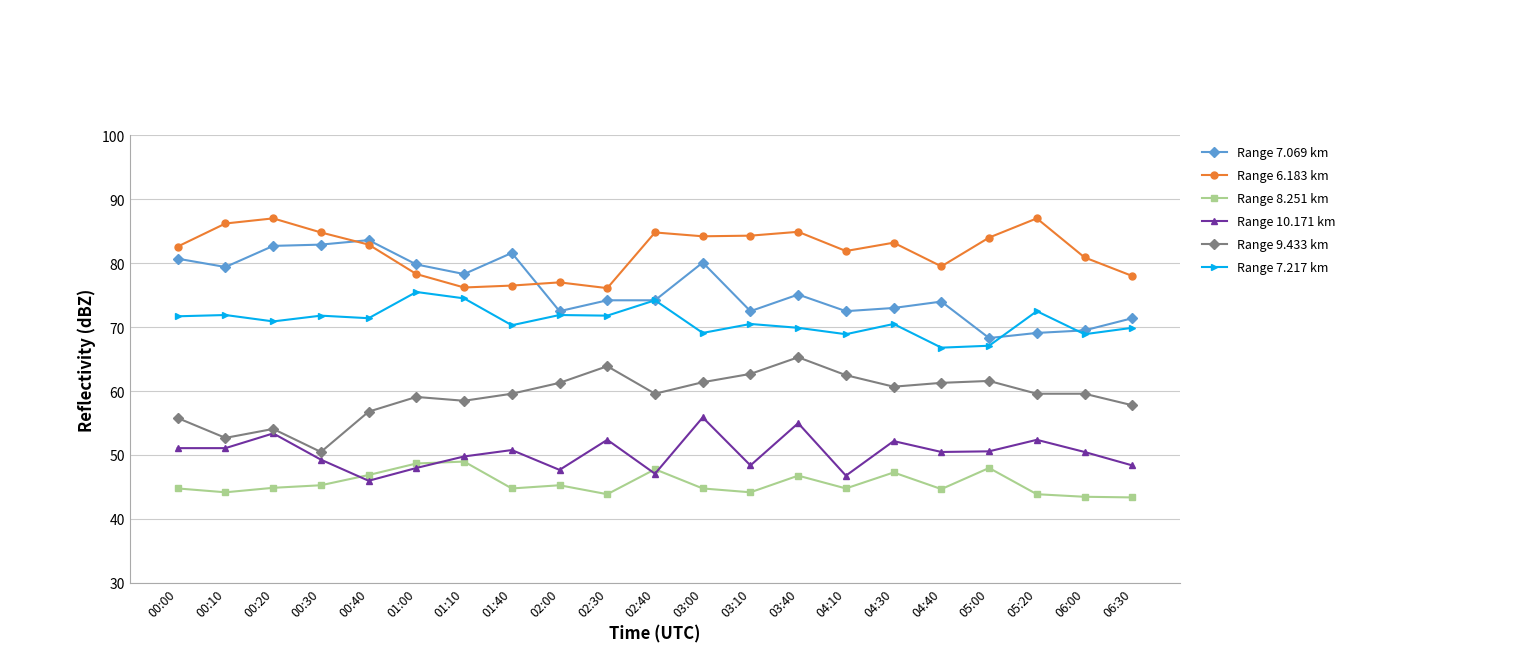

Does the chart display data point markers on the line(s)?

Yes